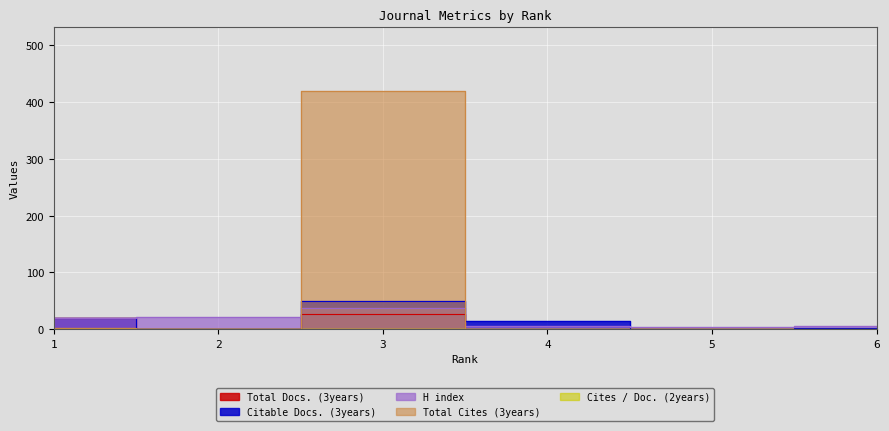

True or false: H index and Total Cites (3years) cross at least once.

True